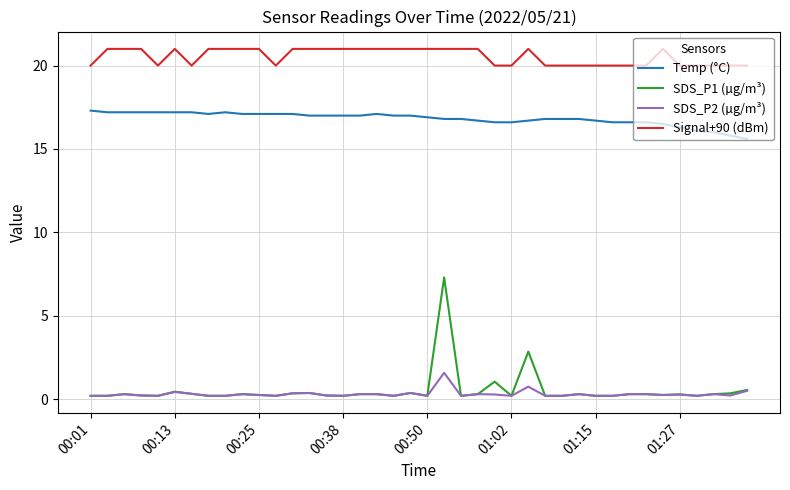

True or false: Temp (°C) and Signal+90 (dBm) cross at least once.

False